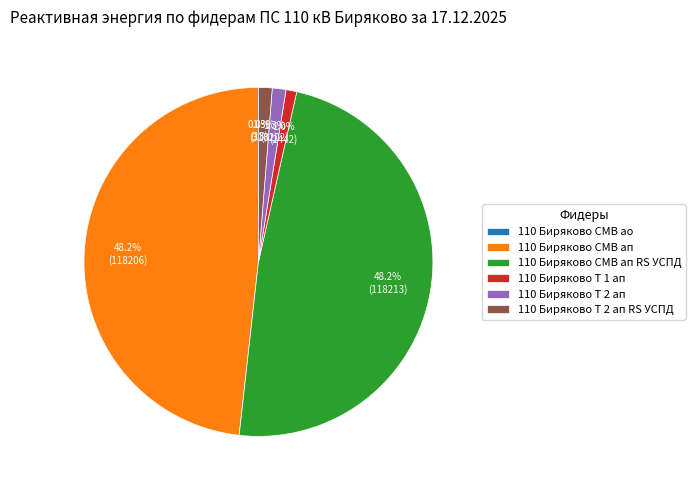

To the nearest percent, what is the average slice percentage?

17%